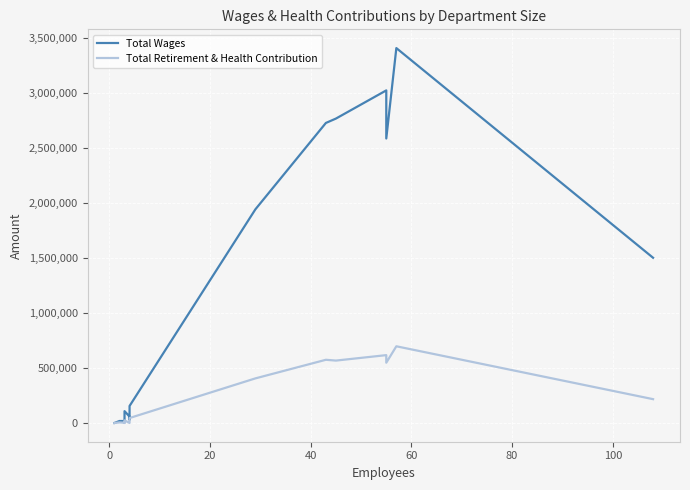

Reading left to right, what are all the values shown in this chart?

Total Wages: 84	18003	17691	26381	57472	66554	107685	58073	30889	154724	1944653	2730632	2770627	3027045	2589173	3412131	1503700
Total Retirement & Health Contribution: 0	5182	2107	0	10954	15931	24005	0	8675	45029	405901	575165	567881	617500	548515	698000	216769